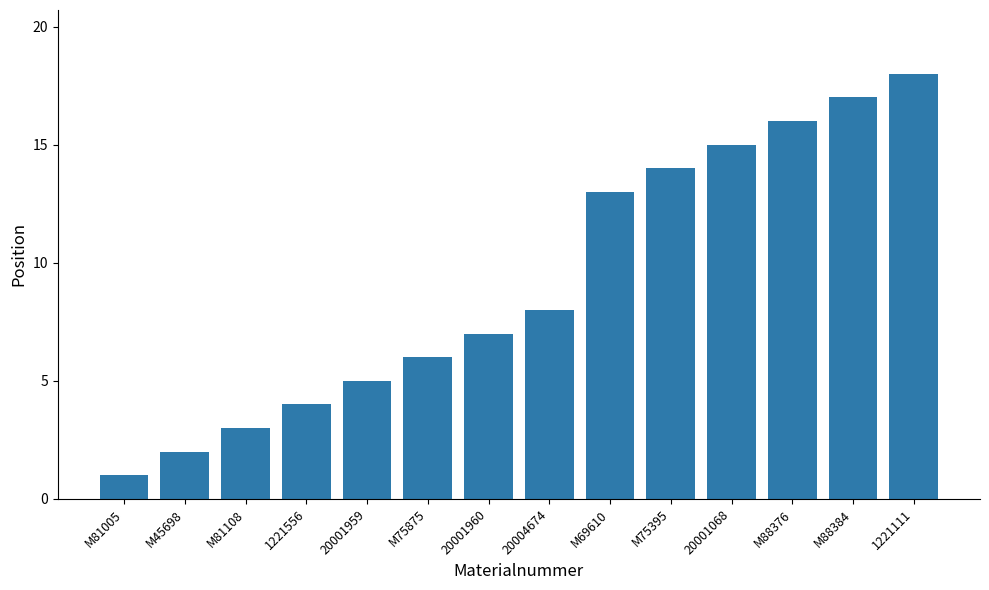

Are the bars horizontal?

No